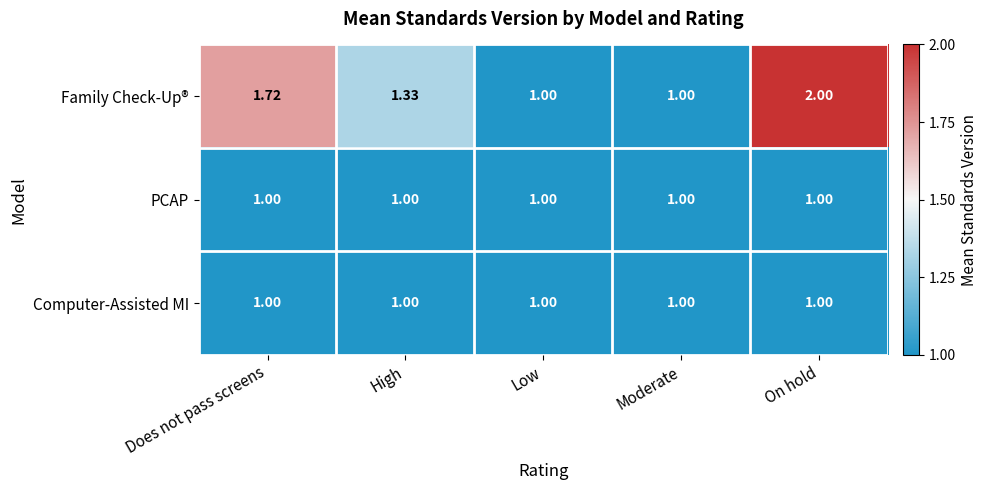

Between Does not pass screens and On hold, which series saw the biggest shift?

Family Check-Up®